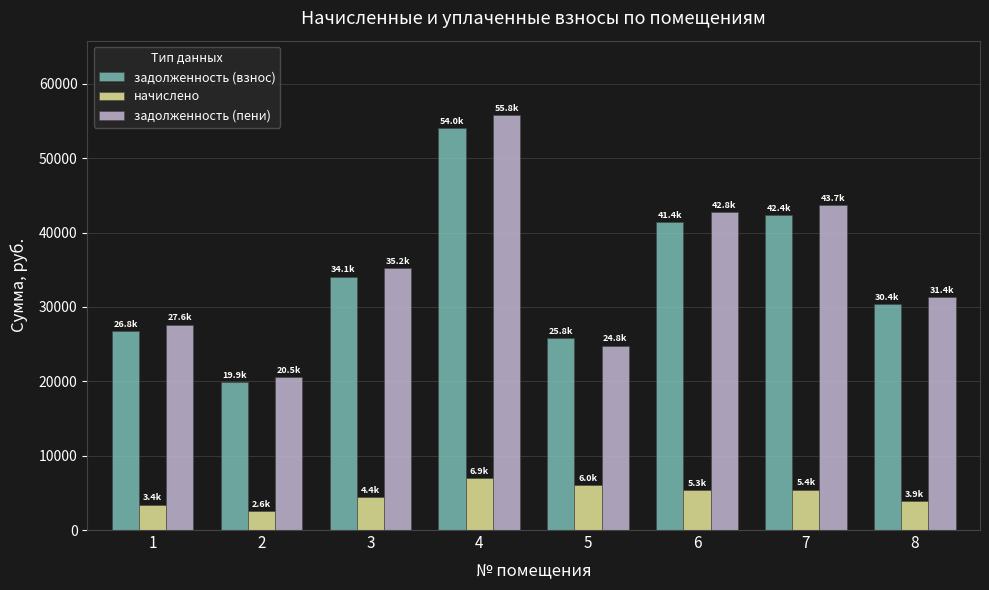

What are all the series names shown in the legend?

задолженность (взнос), начислено, задолженность (пени)